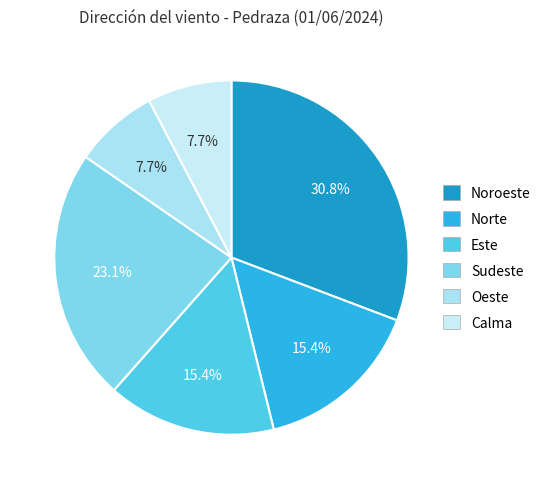

Which slice is the smallest?

Oeste